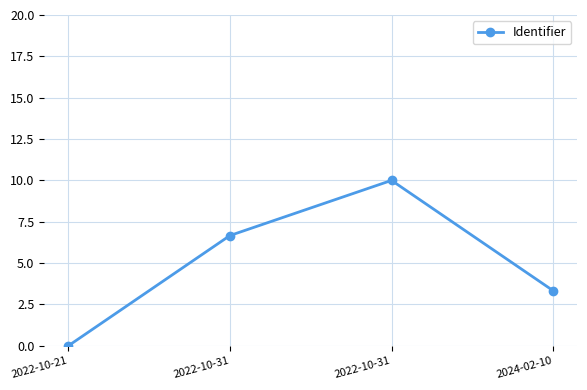

At which category does the chart reach its minimum across all series?

2022-10-21